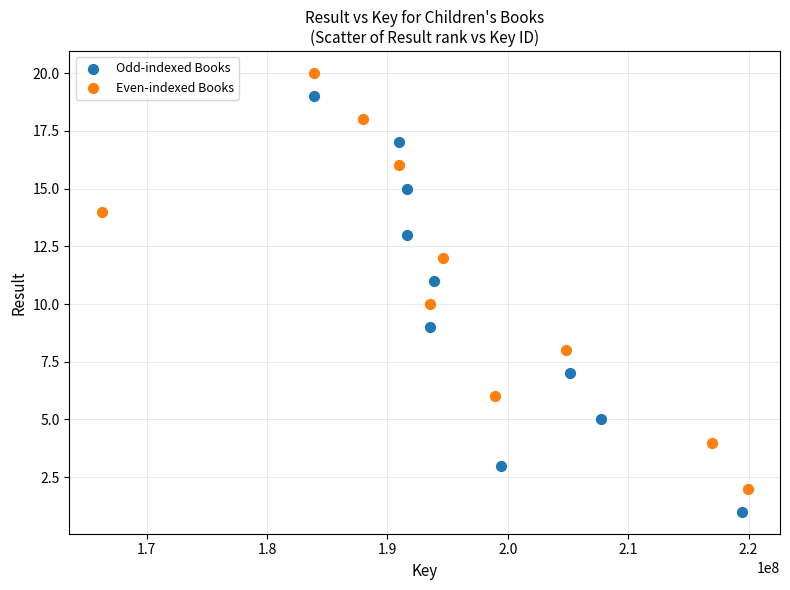

Which series contains the lowest Y value?

Odd-indexed Books